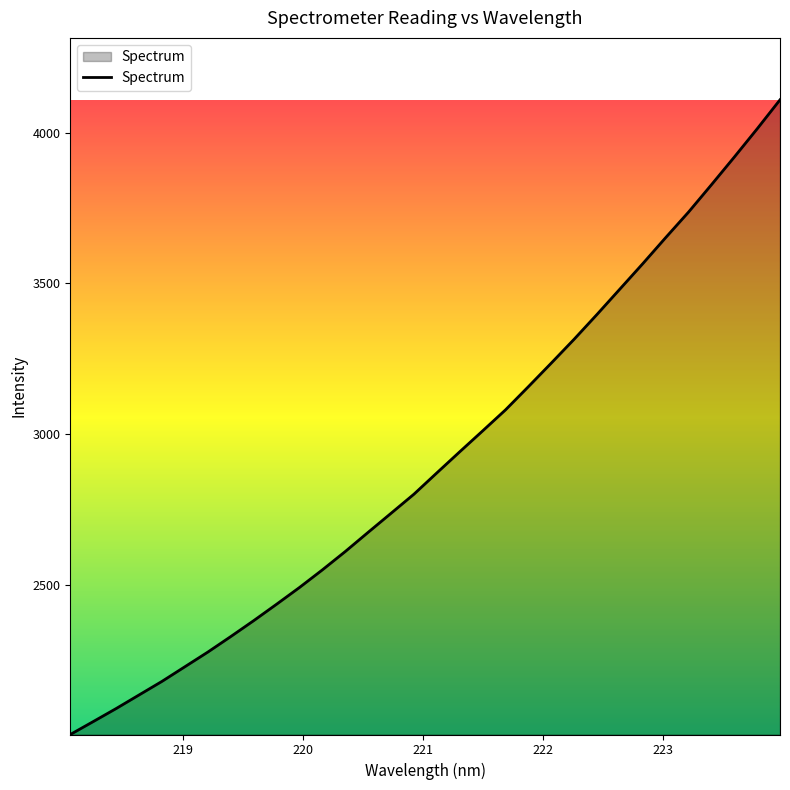

What is the smallest value displayed?

2002.9